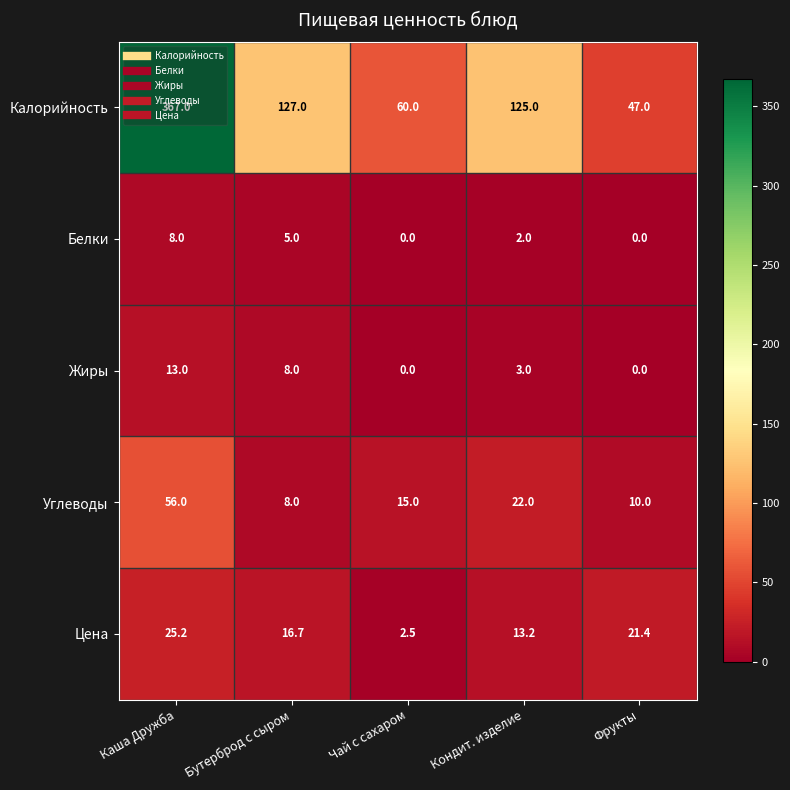

At which category is the sum across all series the highest?

Каша Дружба